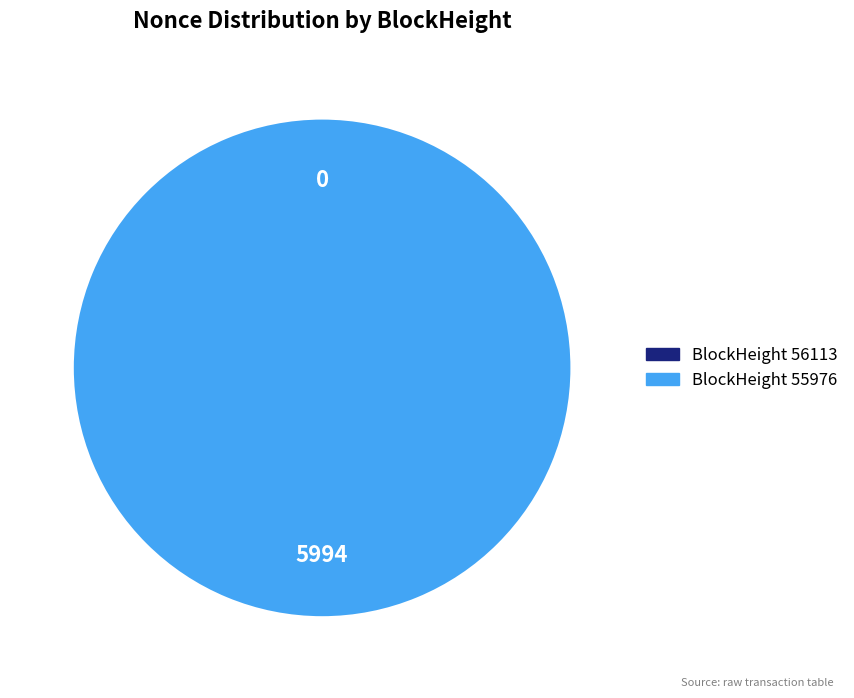

Is it true that 56113 is 1% of the pie?

False